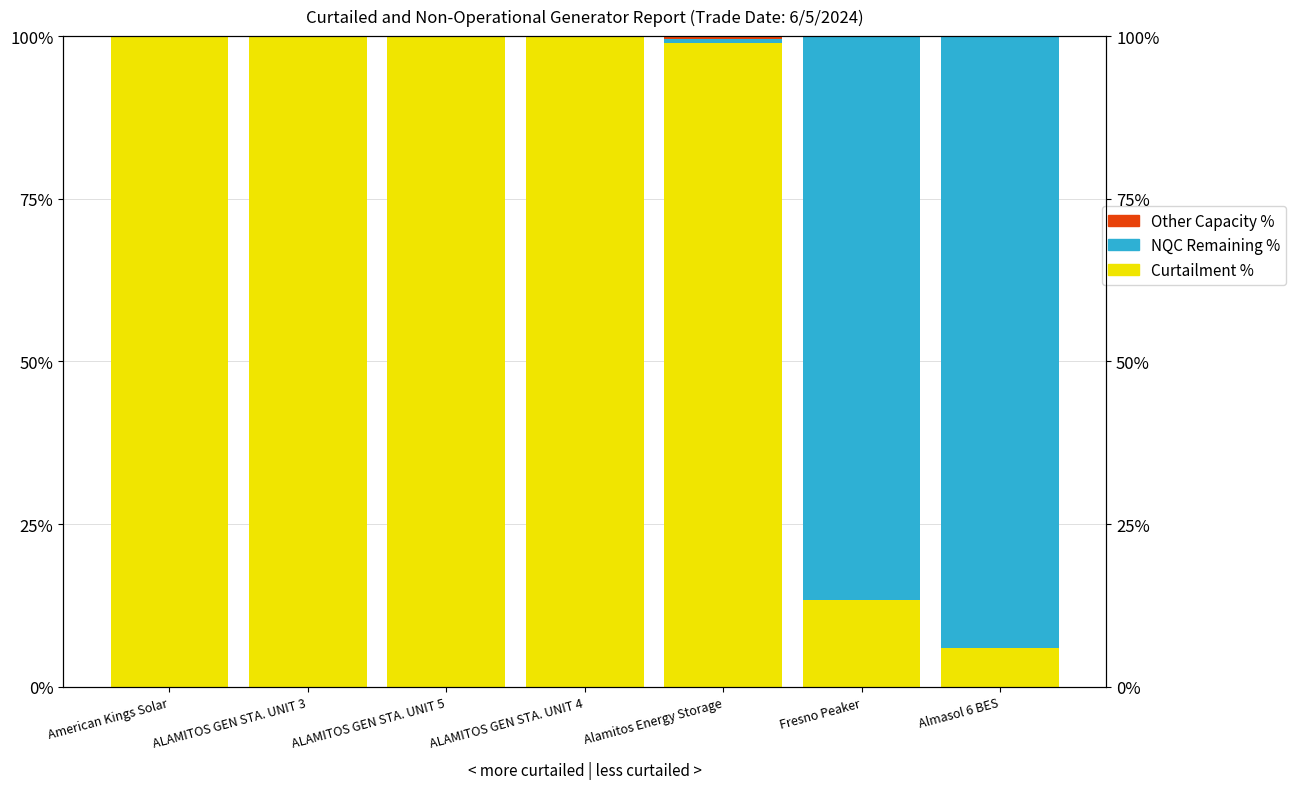

What is the difference between the maximum and second lowest values in the NQC Remaining % series?

94.0